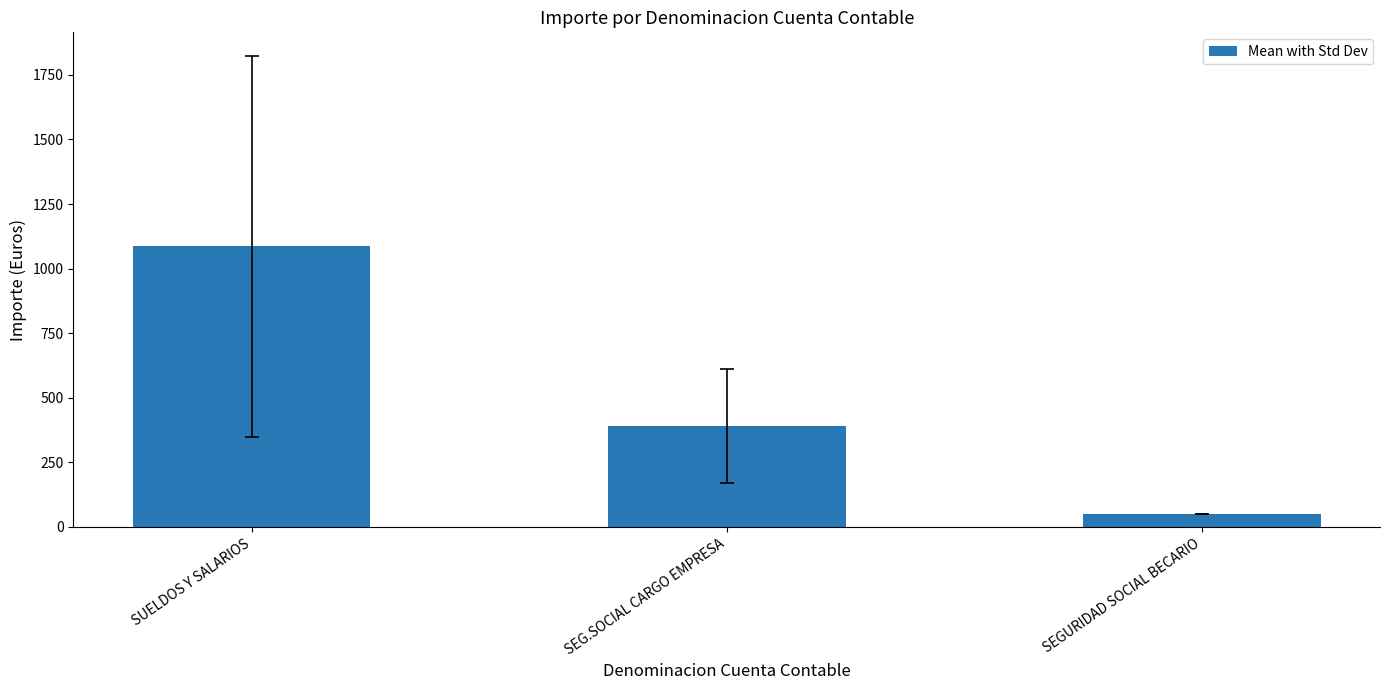

What is the sum of the values at SEGURIDAD SOCIAL BECARIO and SEG.SOCIAL CARGO EMPRESA?

437.1